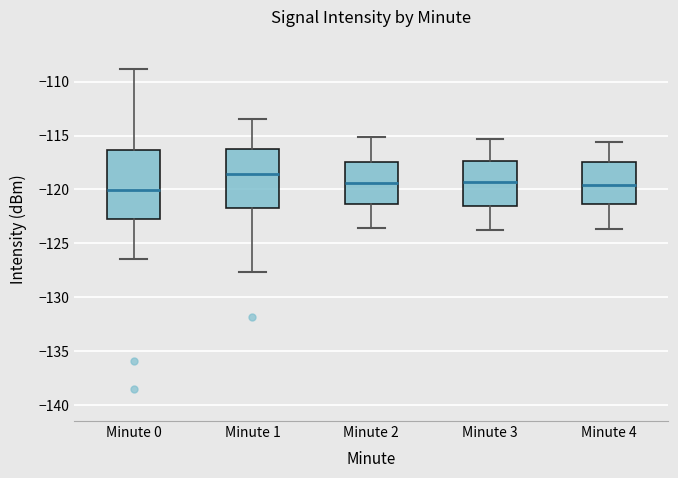

Reading left to right, read every box against the y-axis: the position of its median line, the range the box covers, and the ends of its whiskers. The values are not printed on the chart, so give them approximately, as read against the axis.

Minute 0: median -120.0, box -123.0 to -116.5, whiskers -126.5 to -109.0
Minute 1: median -118.5, box -121.5 to -116.5, whiskers -127.5 to -113.5
Minute 2: median -119.5, box -121.5 to -117.5, whiskers -123.5 to -115.0
Minute 3: median -119.5, box -121.5 to -117.5, whiskers -124.0 to -115.5
Minute 4: median -119.5, box -121.5 to -117.5, whiskers -123.5 to -115.5